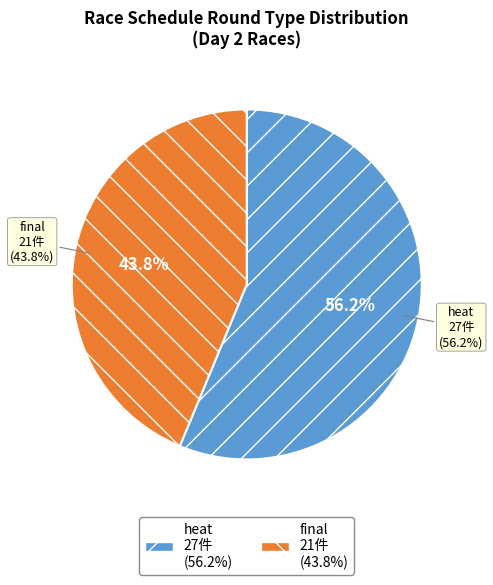

How many slices are in this pie chart?

2